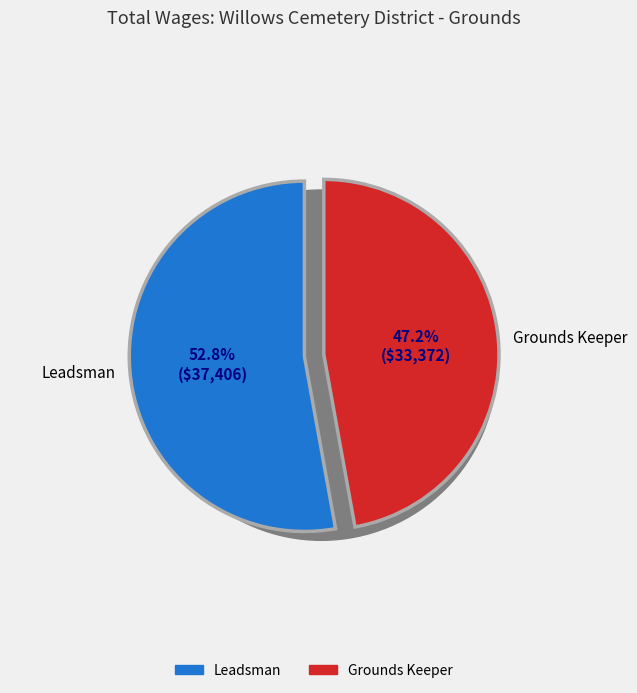

What is the largest slice in the pie chart?

Leadsman